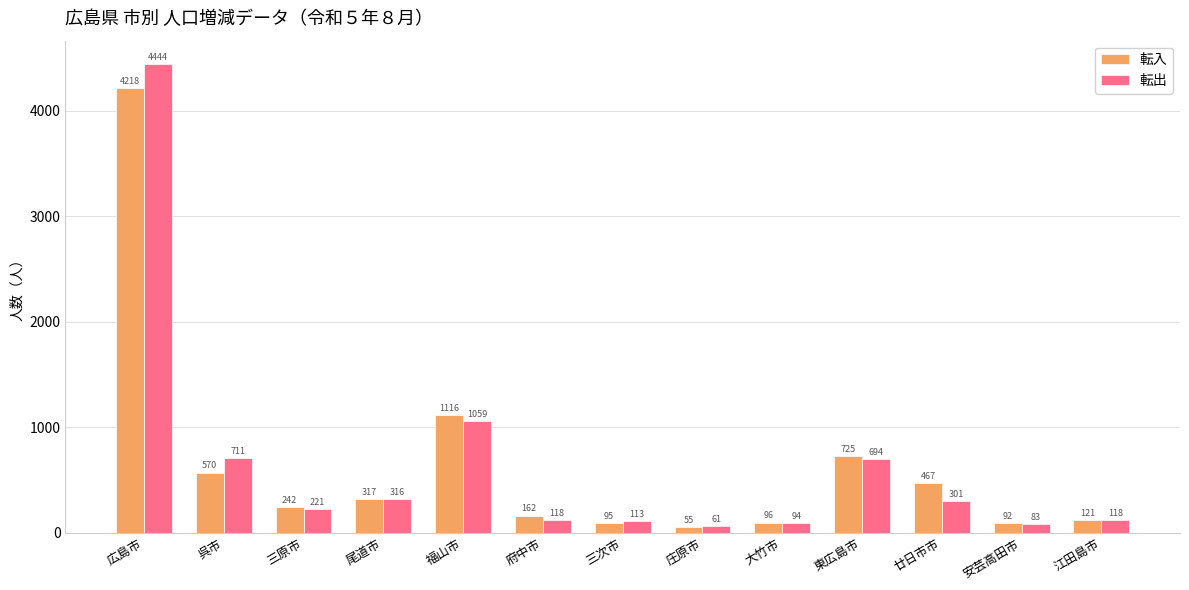

The 転出 series shows 83 at 安芸高田市. True or false?

True